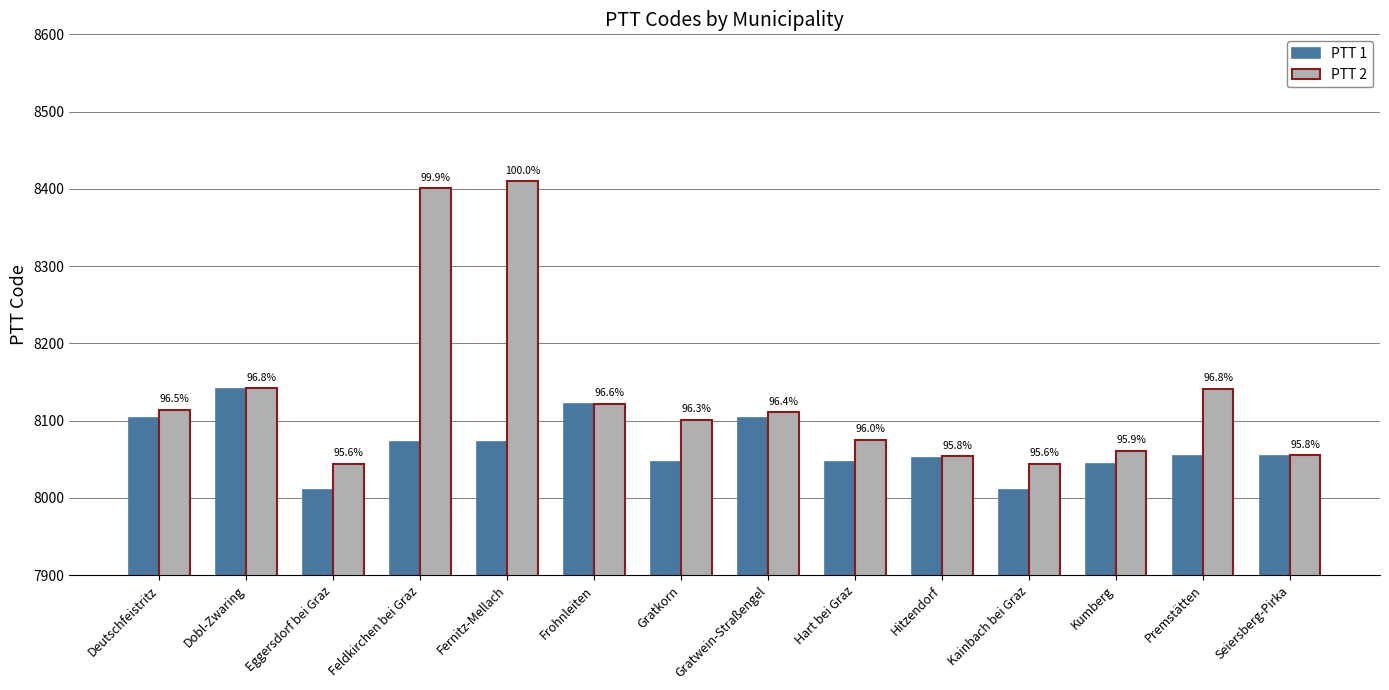

What is the minimum value for PTT 2?

8044